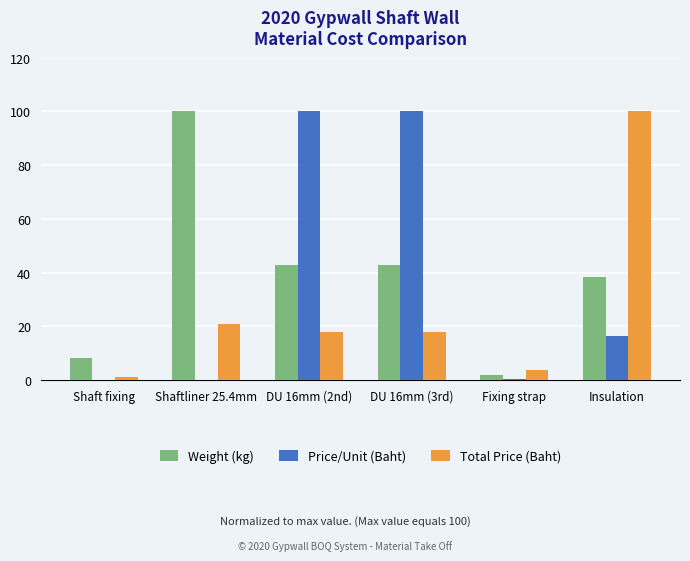

Is the value of Price/Unit (Baht) at Shaftliner 25.4mm greater than the value of Weight (kg) at Fixing strap?

No